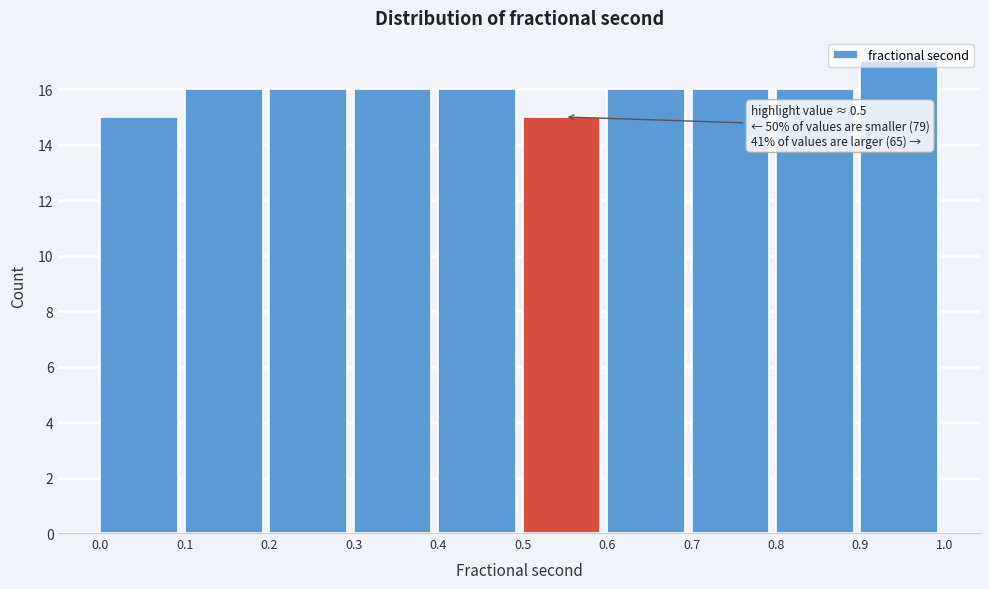

Which range on the x-axis has the tallest bar?

0.9 to 1.0